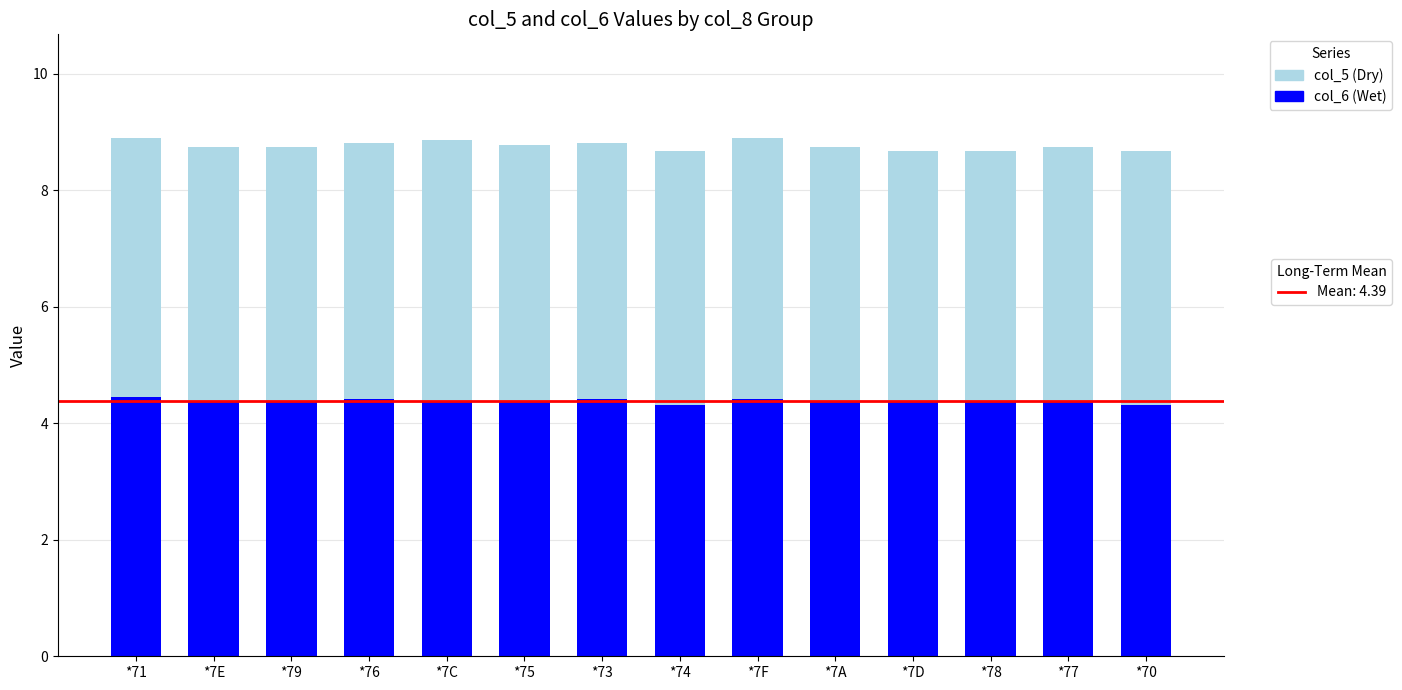

What is the total value across all series at *79?

8.7